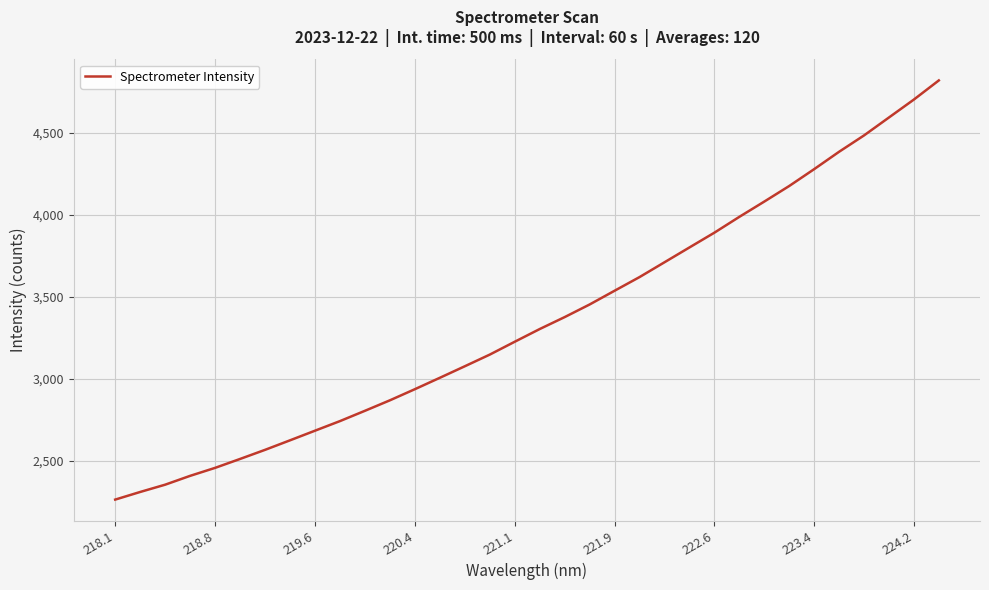

How many lines are shown in the chart?

1